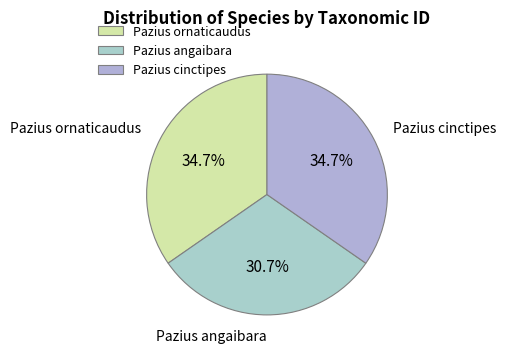

Which slice is the smallest?

Pazius angaibara